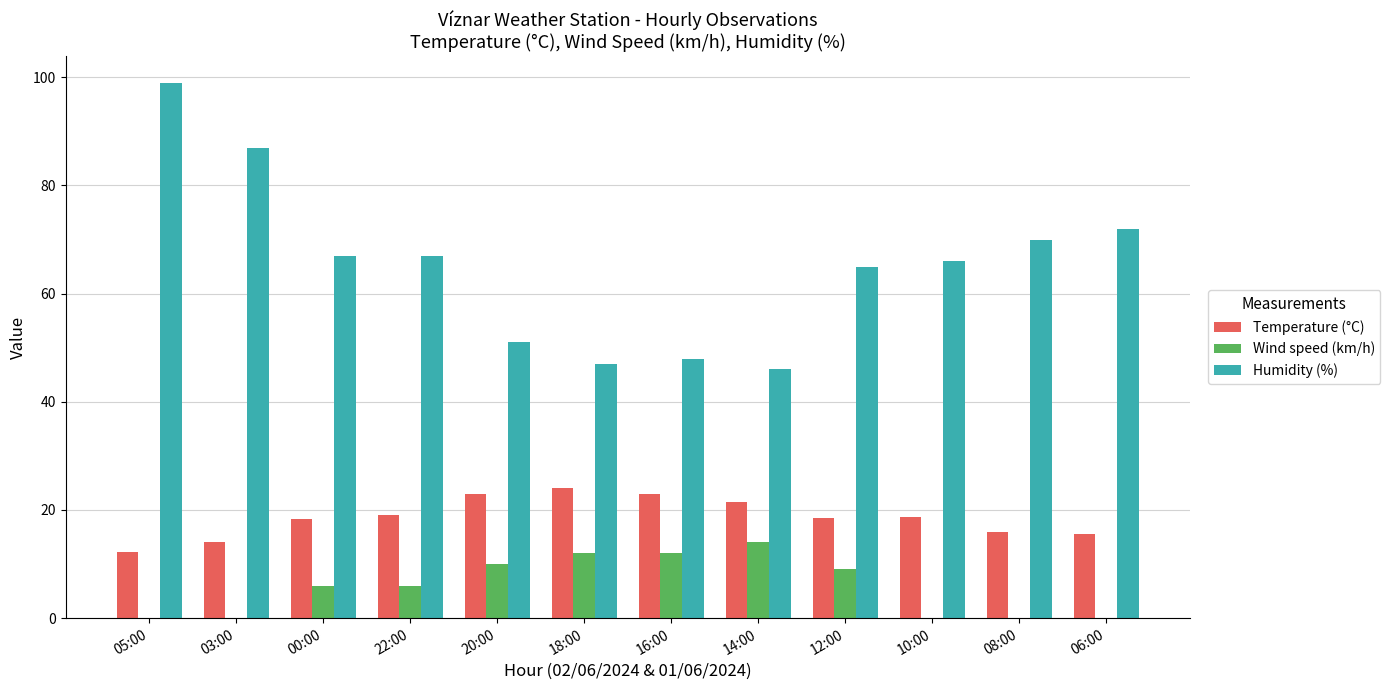

Is the value of Wind speed (km/h) at 00:00 greater than the value of Humidity (%) at 22:00?

No